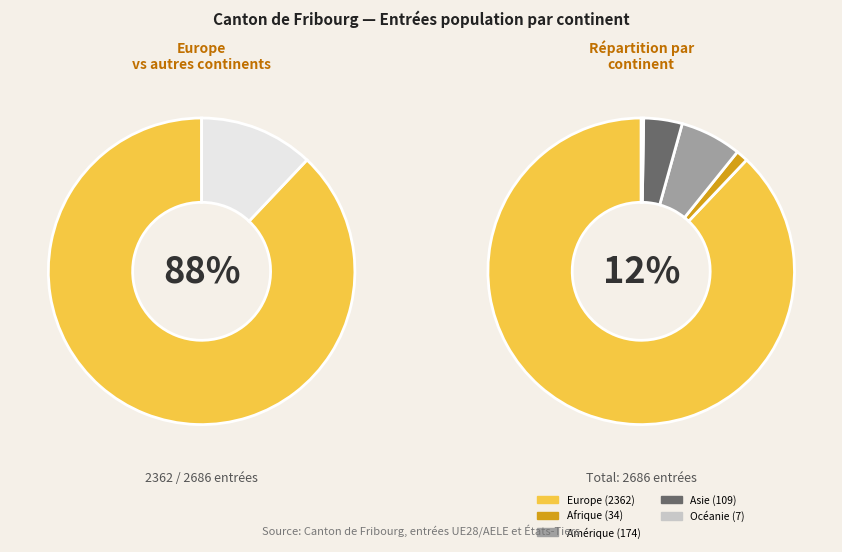

What percentage do Océanie and Europe together represent?

88.2%